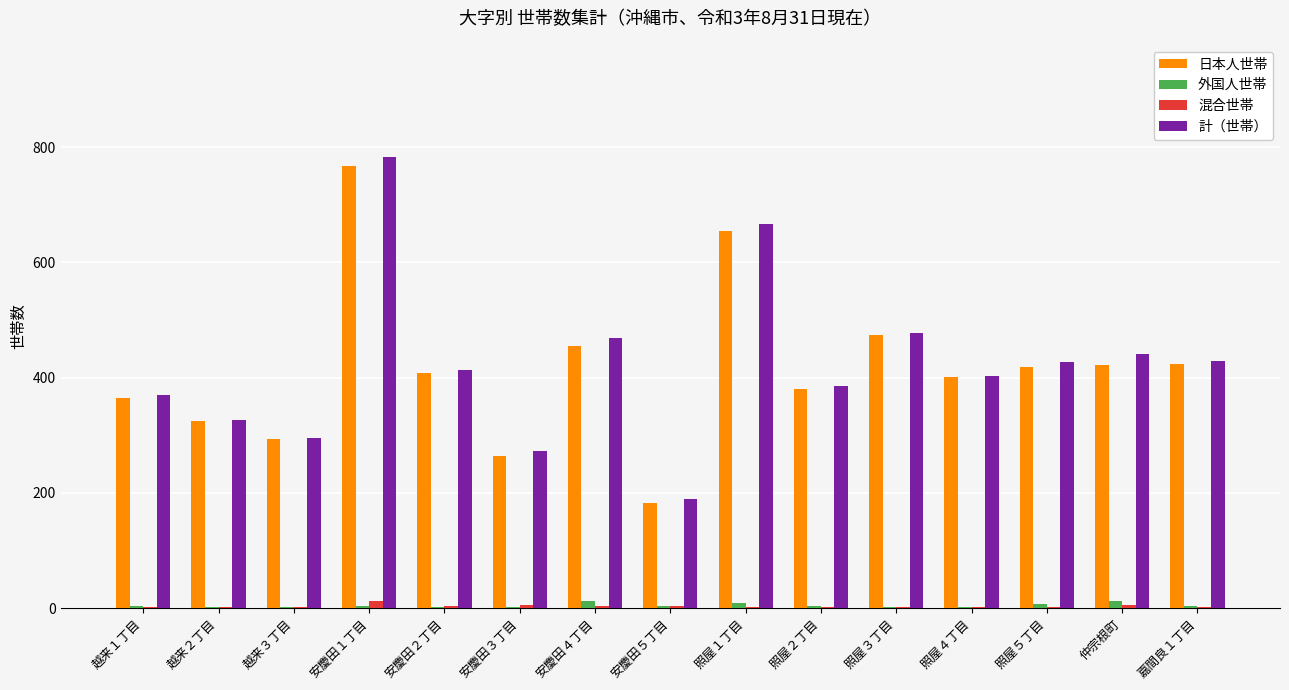

At which category is the sum across all series the highest?

安慶田１丁目